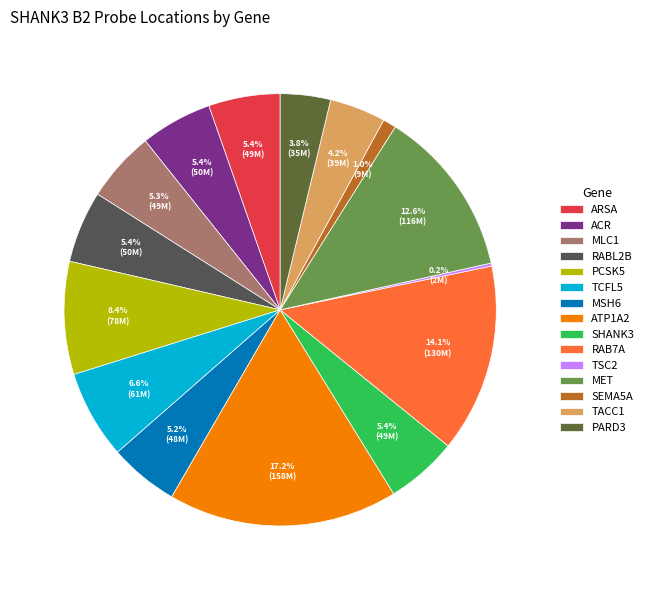

Which slice is the smallest?

TSC2